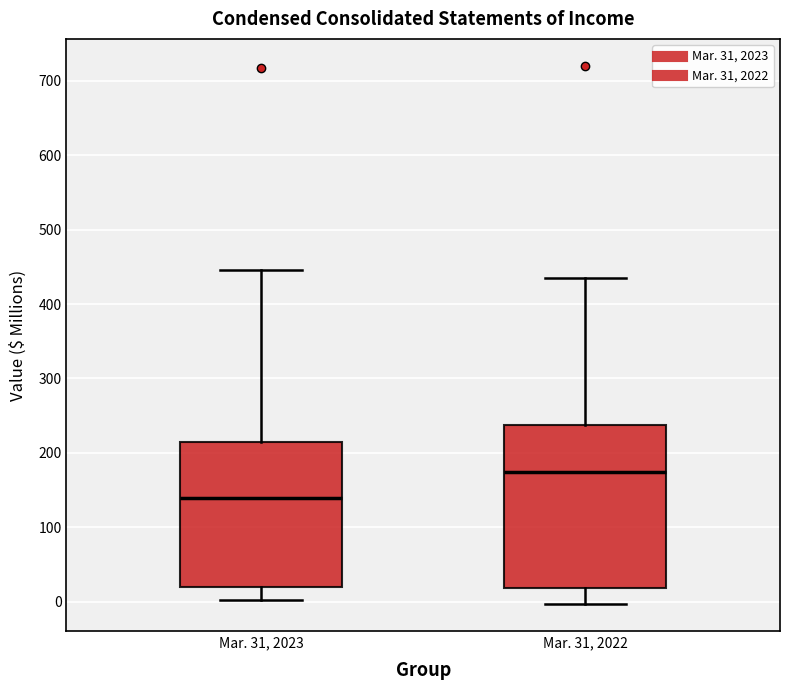

Which box has the lowest median line?

Mar. 31, 2023